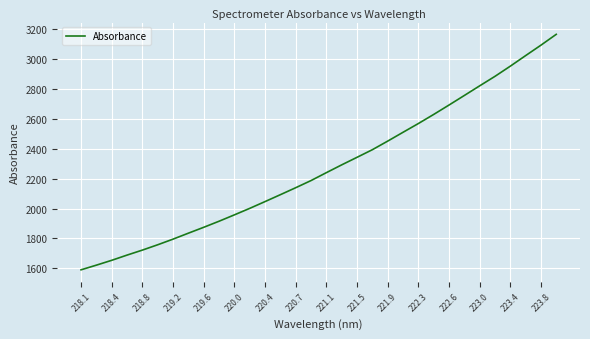

What is the smallest value displayed?

1590.0